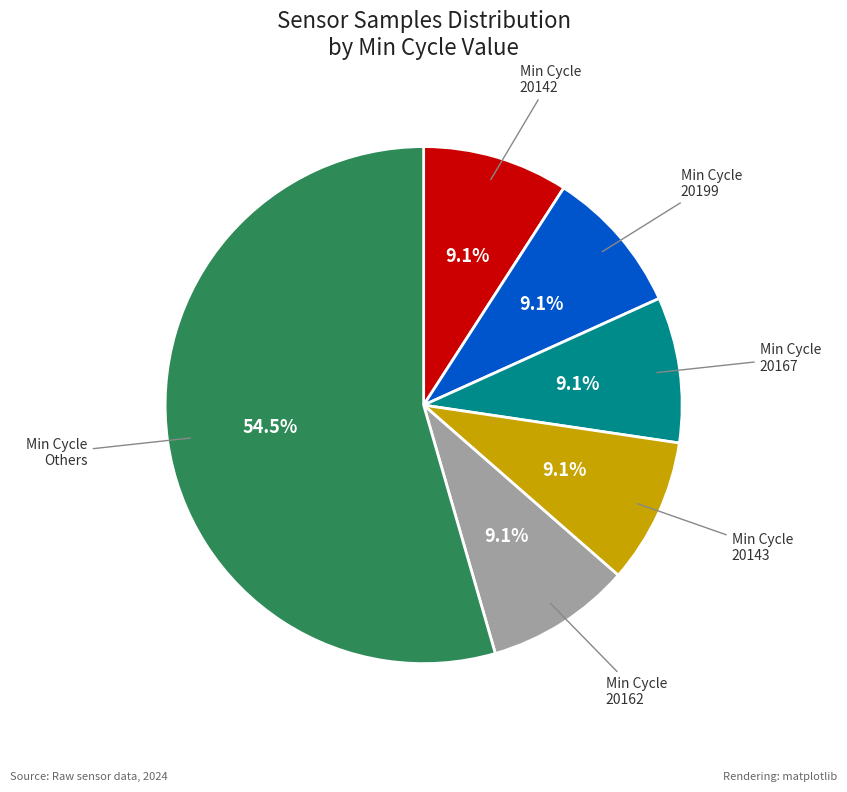

Is there a majority slice in this chart?

Yes